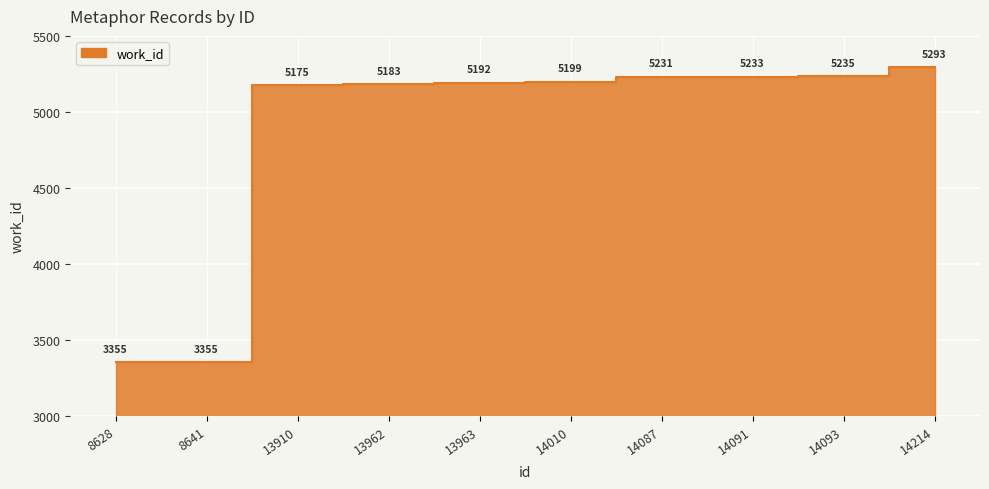

Rank the categories by value from lowest to highest.

8628, 8641, 13910, 13962, 13963, 14010, 14087, 14091, 14093, 14214